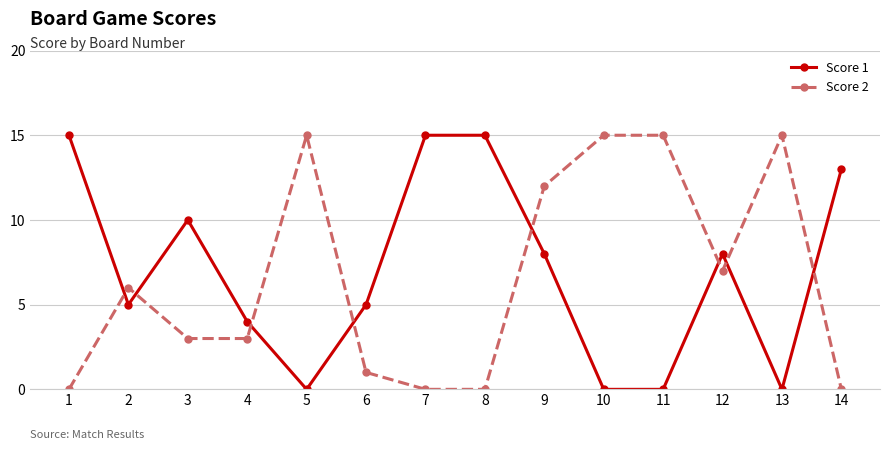

What is the difference between the highest and lowest values at 1?

15